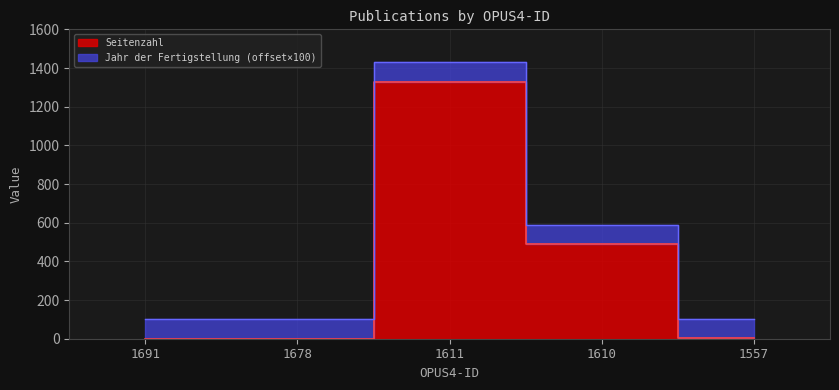

Reading right to left, list all the values displayed in this chart.

1557=3	1610=490	1611=1329	1678=0	1691=0